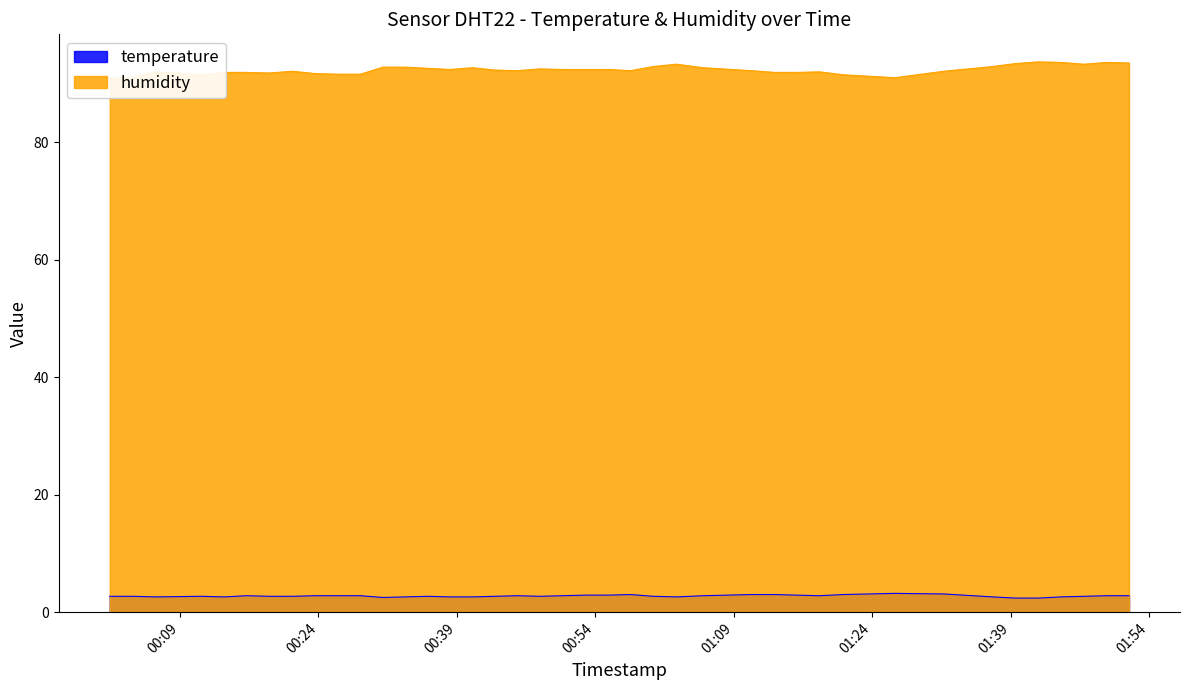

Count the temperature values in the range 2 to 3.

38